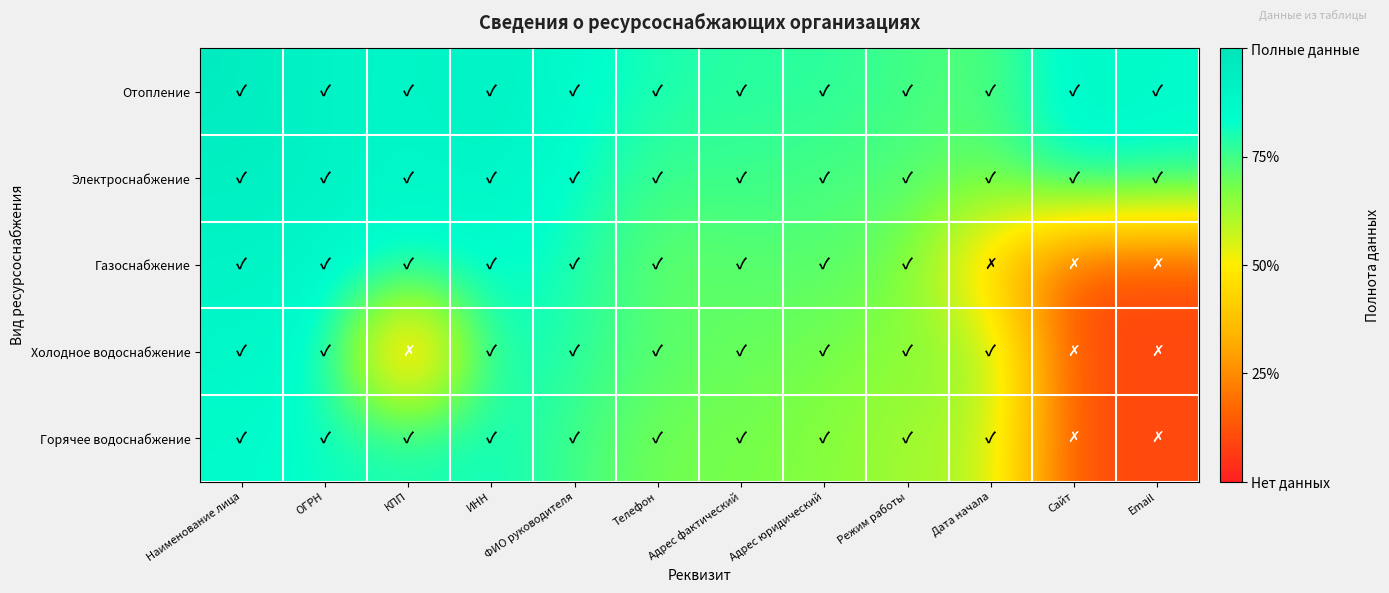

At which category is the sum across all series the highest?

Наименование лица